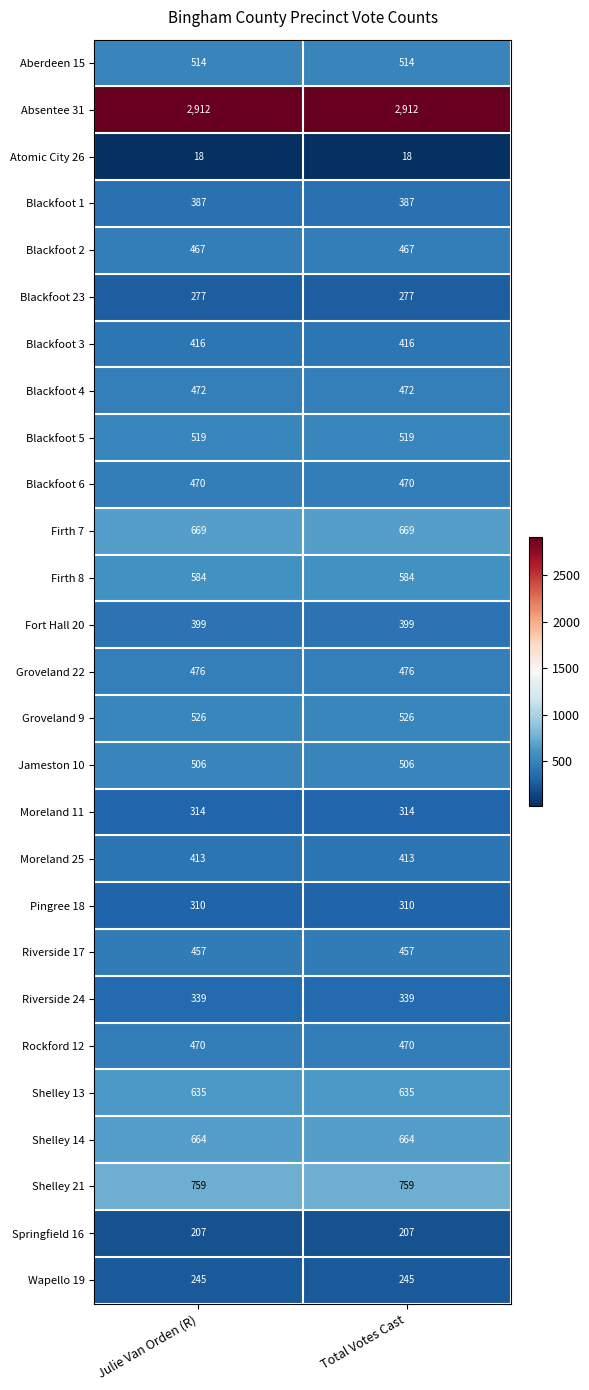

Is the value of Moreland 25 at Julie Van Orden (R) greater than the value of Riverside 24 at Total Votes Cast?

Yes